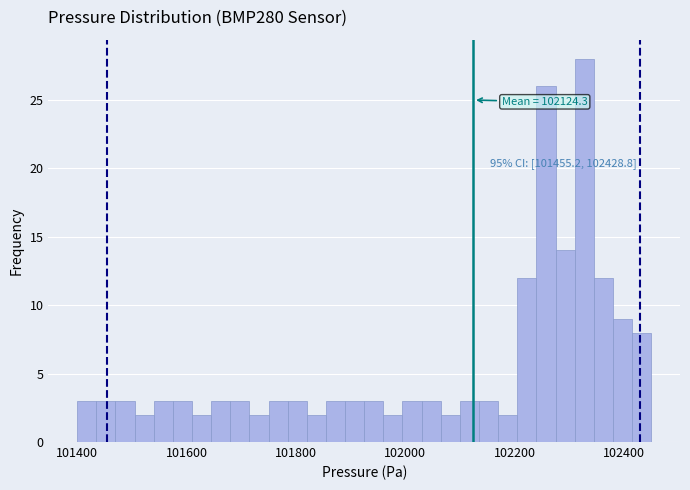

Read against the x-axis, roughly where is the centre of the tallest bar?

102320